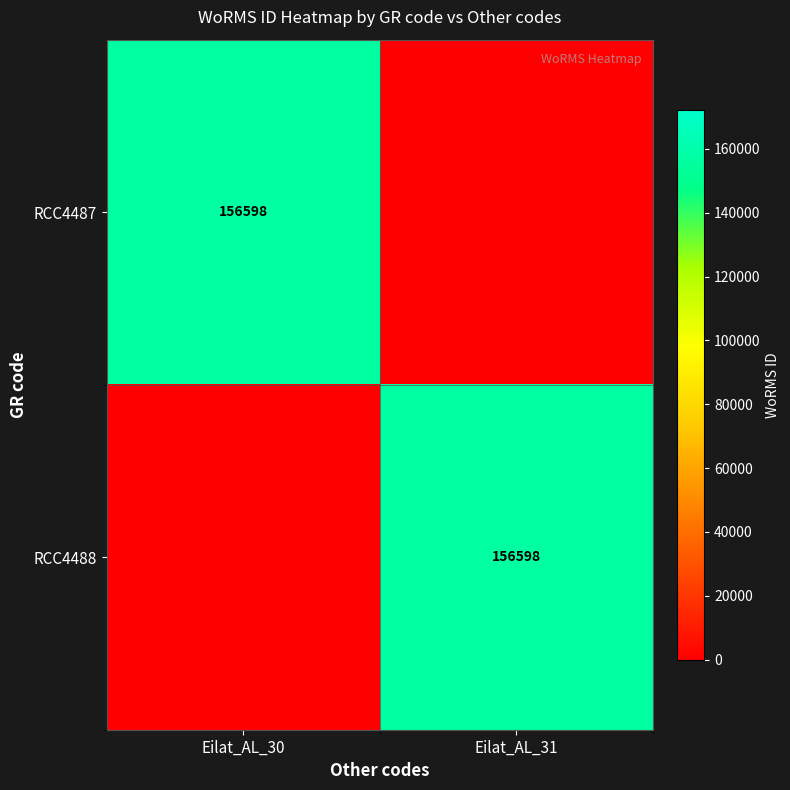

The value of RCC4487 at Eilat_AL_30 is 62814. True or false?

False